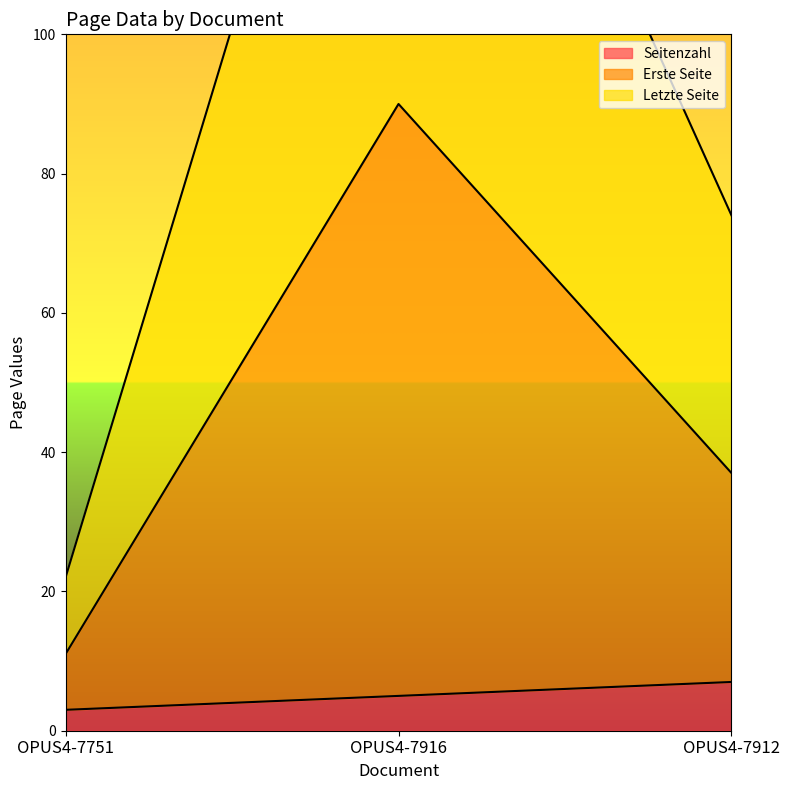

Count the number of categories in the chart.

3